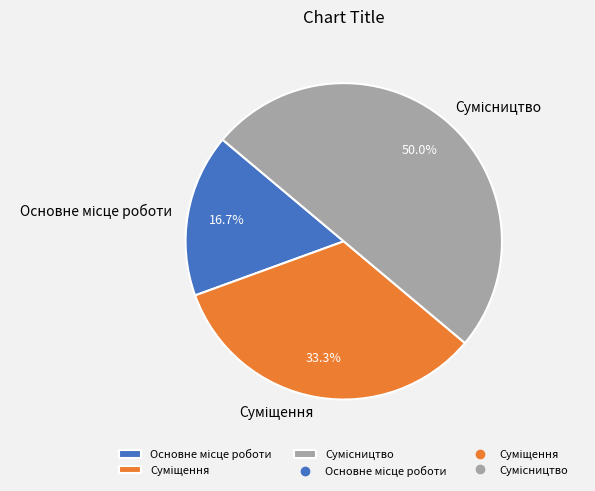

Count the number of slices in the pie.

3